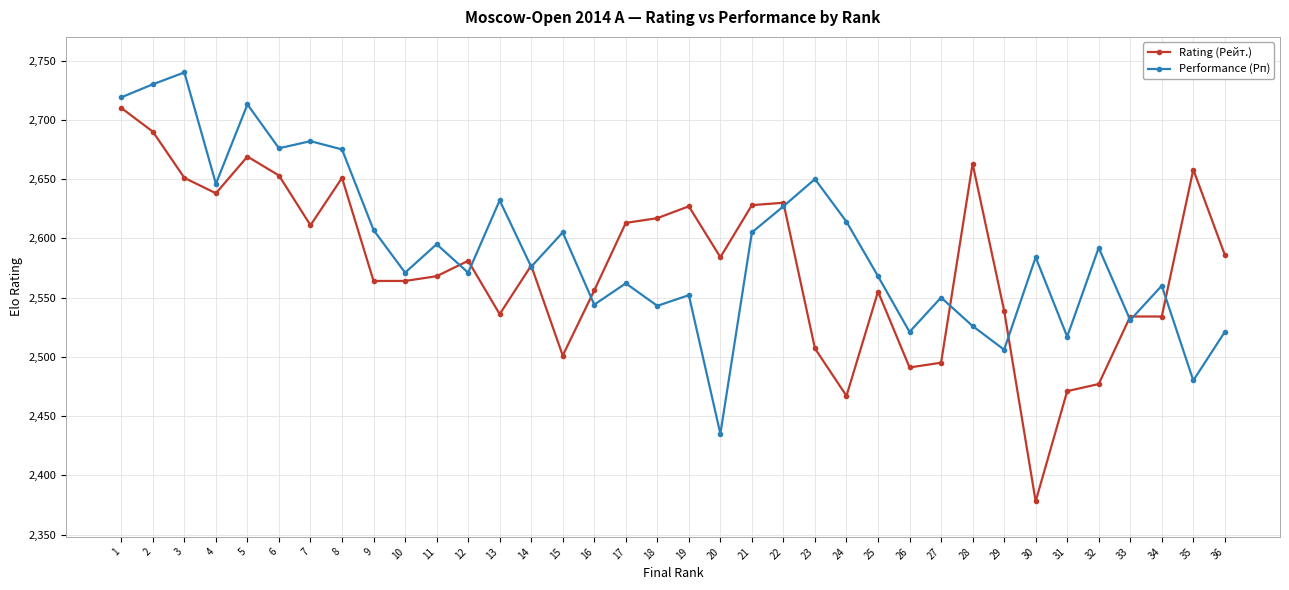

What is the sum of the Rating (Рейт.) values at 11 and 13?

5104